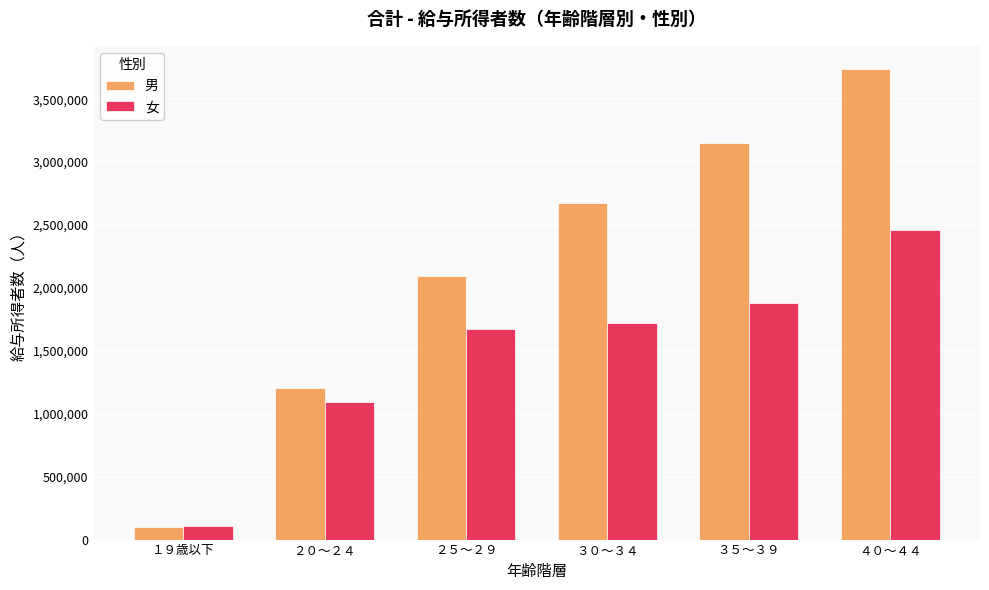

What is the spread (max minus min) of values at ２５～２９?

419574